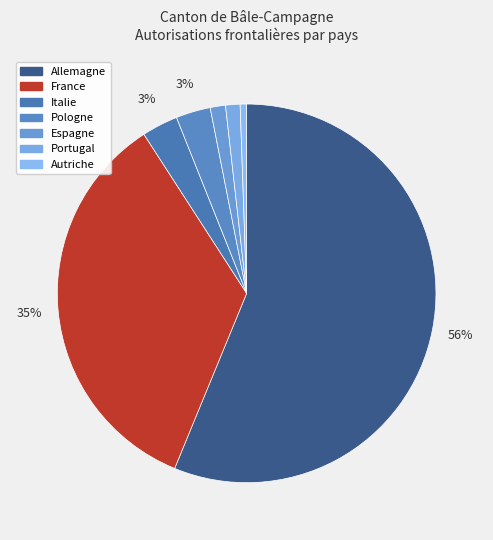

How many slices are in this pie chart?

7